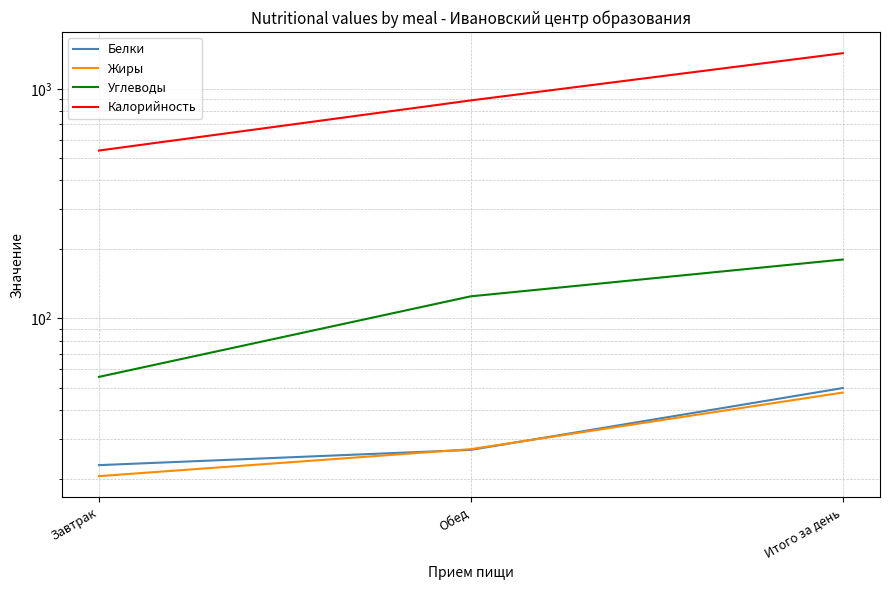

Reading left to right, list all the values displayed in this chart.

Белки: 23.0	26.8	49.8
Жиры: 20.6	27.0	47.6
Углеводы: 55.7	124.9	180.6
Калорийность: 538.3	889.8	1428.1